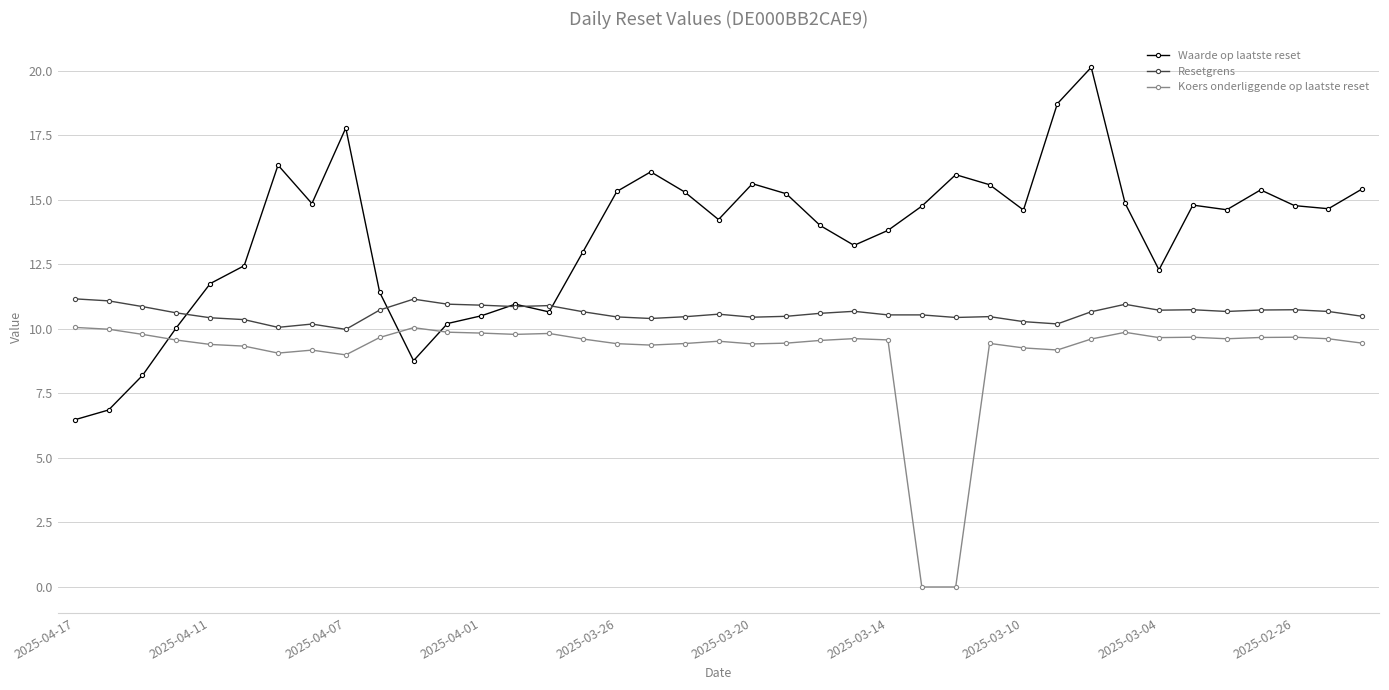

What is the sum of all Koers onderliggende op laatste reset values?

354.2